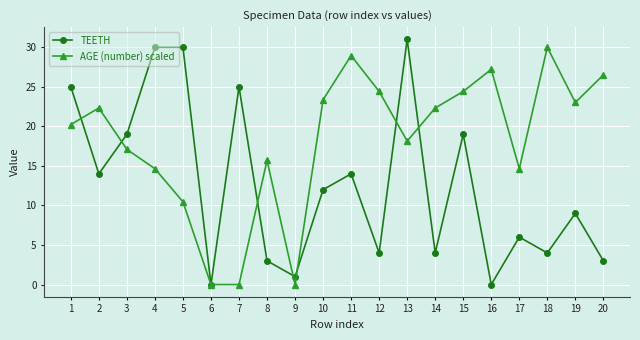

What is the greatest value displayed?

31.0